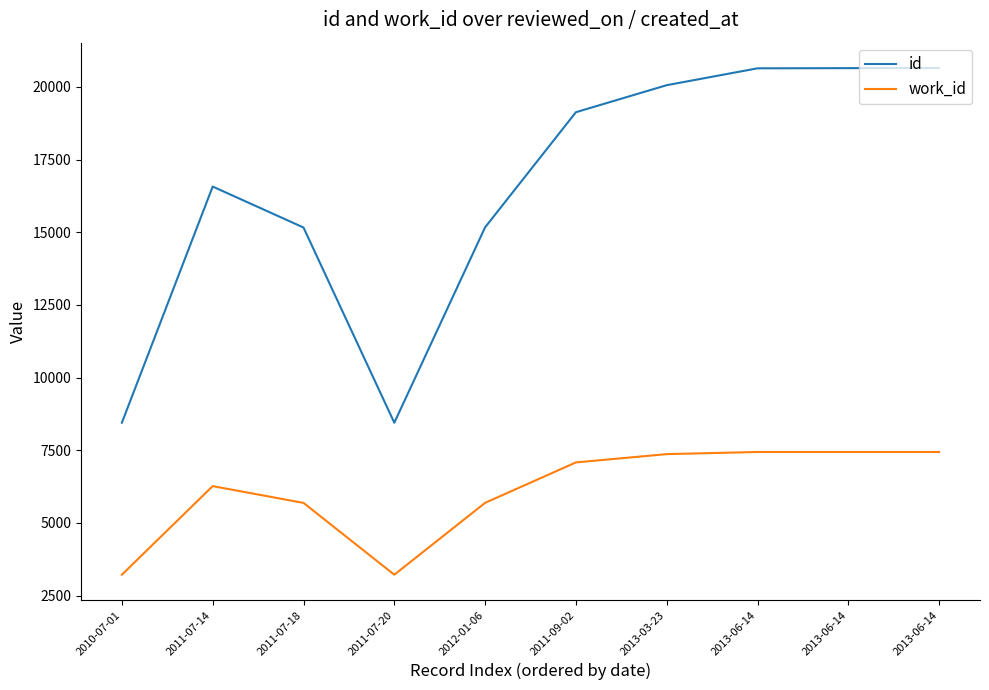

What are all the series names shown in the legend?

id, work_id